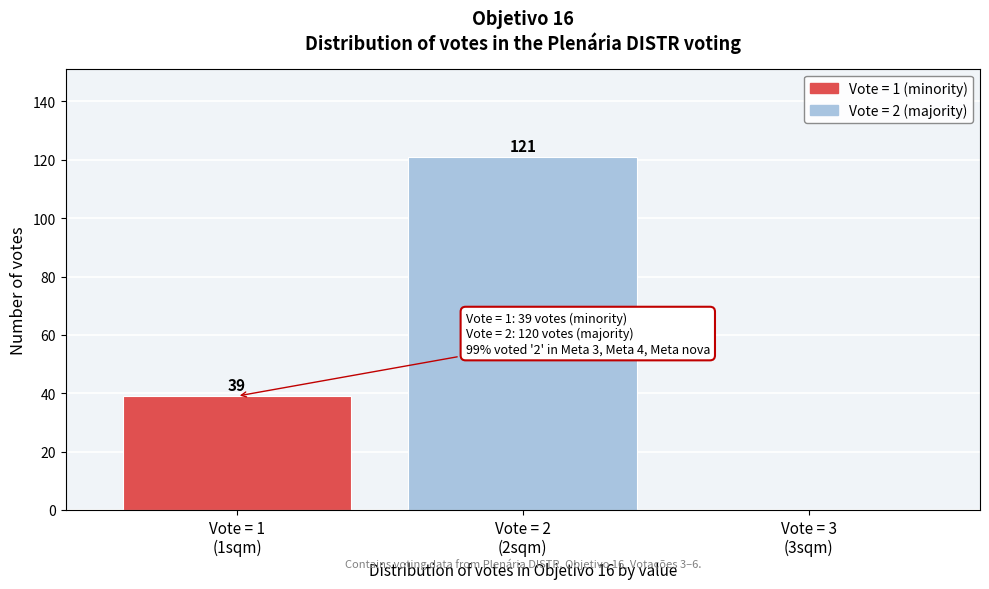

What is the greatest value displayed?

121